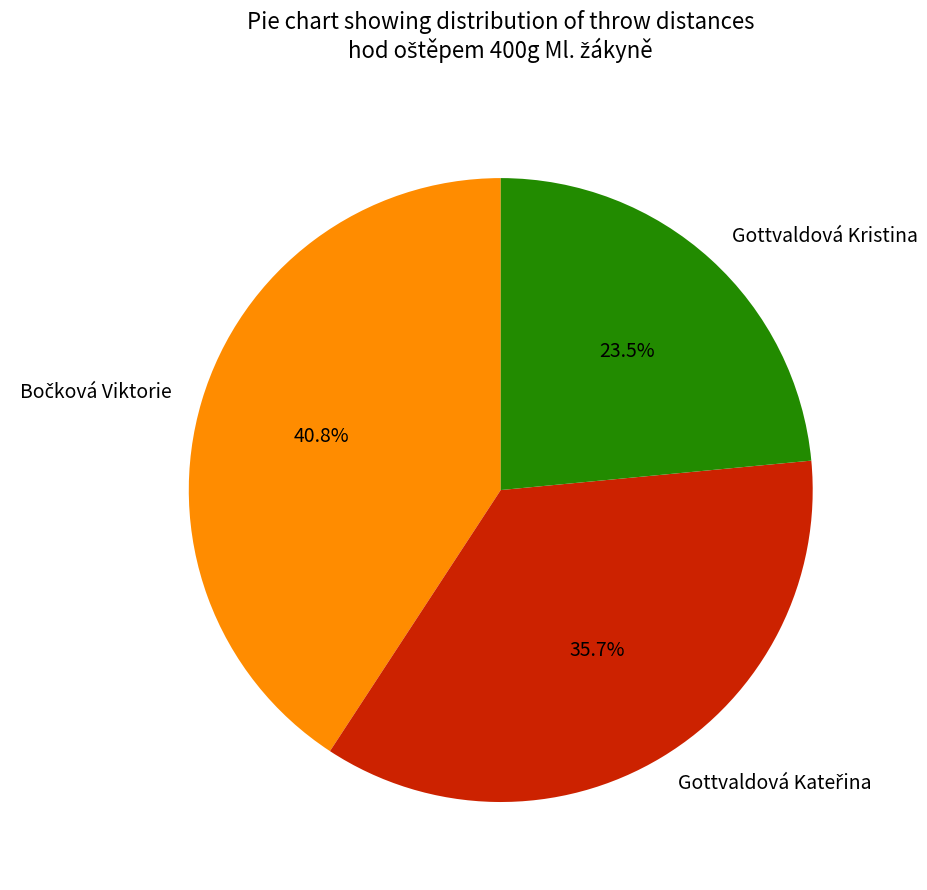

How much of the chart is everything except Gottvaldová Kristina?

76.5%